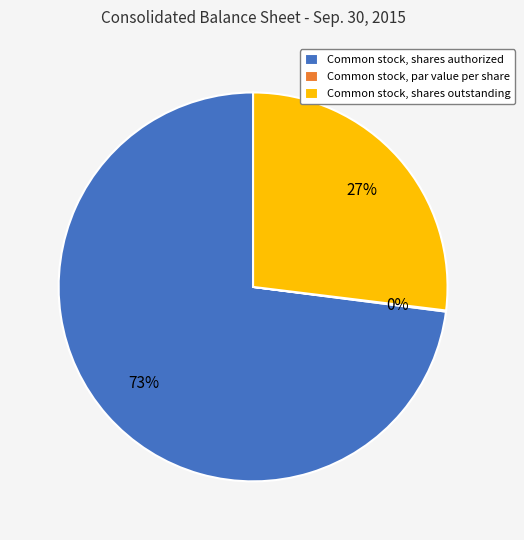

Which slice represents more than half of the pie?

Common stock, shares authorized